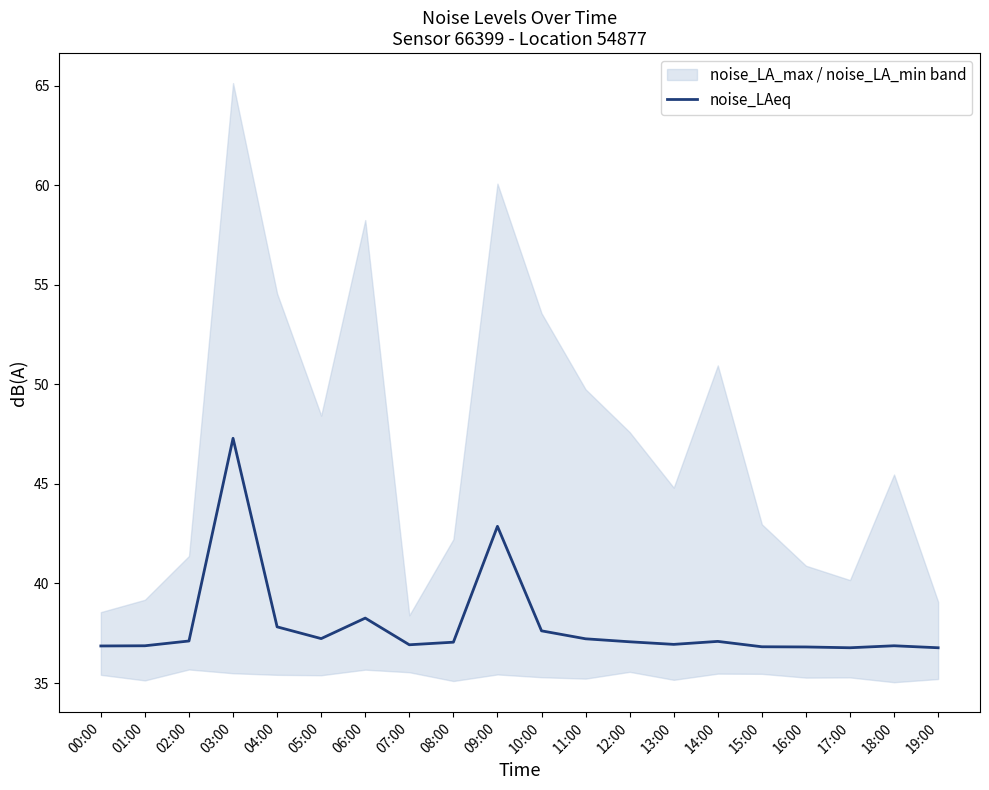

At which label does the data first exceed 37?

02:00